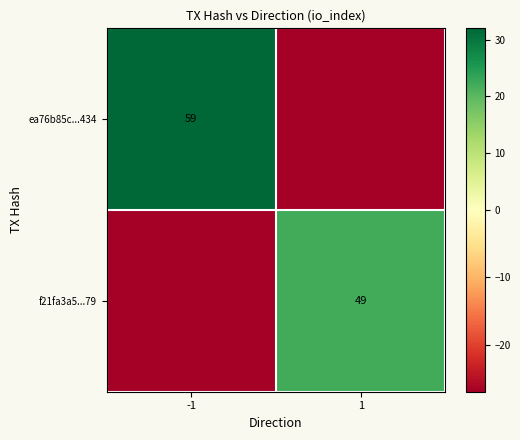

The value of ea76b85c...434 at -1 is 59. True or false?

True